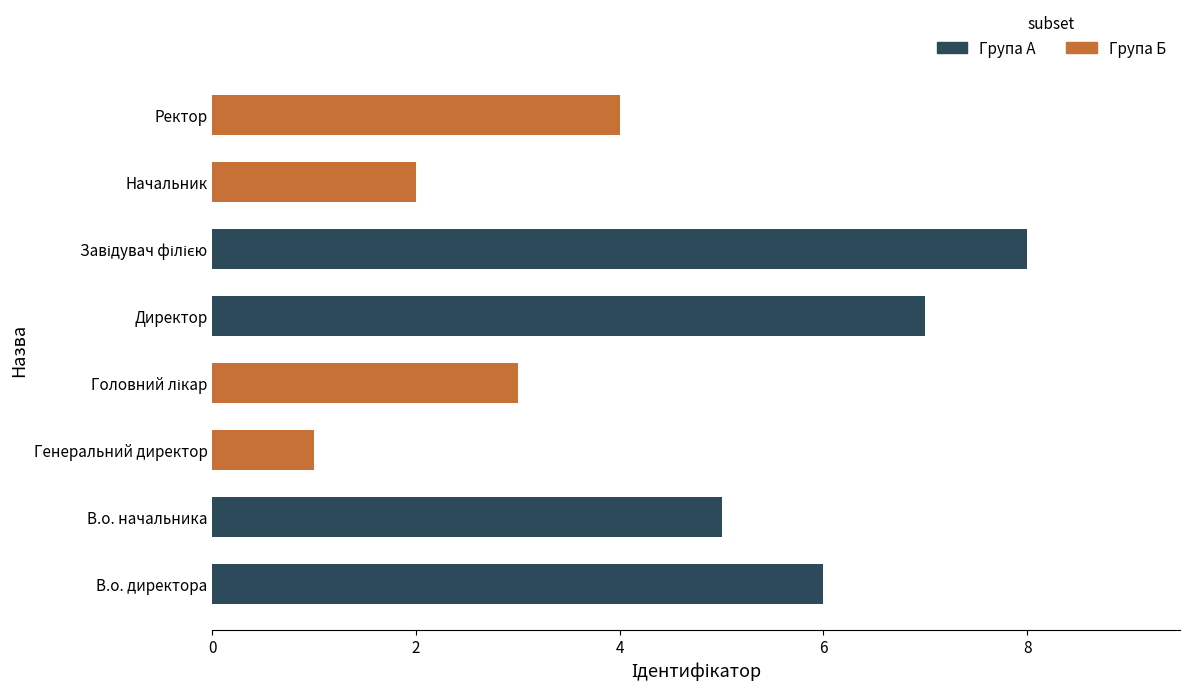

Does the chart contain stacked bars?

No